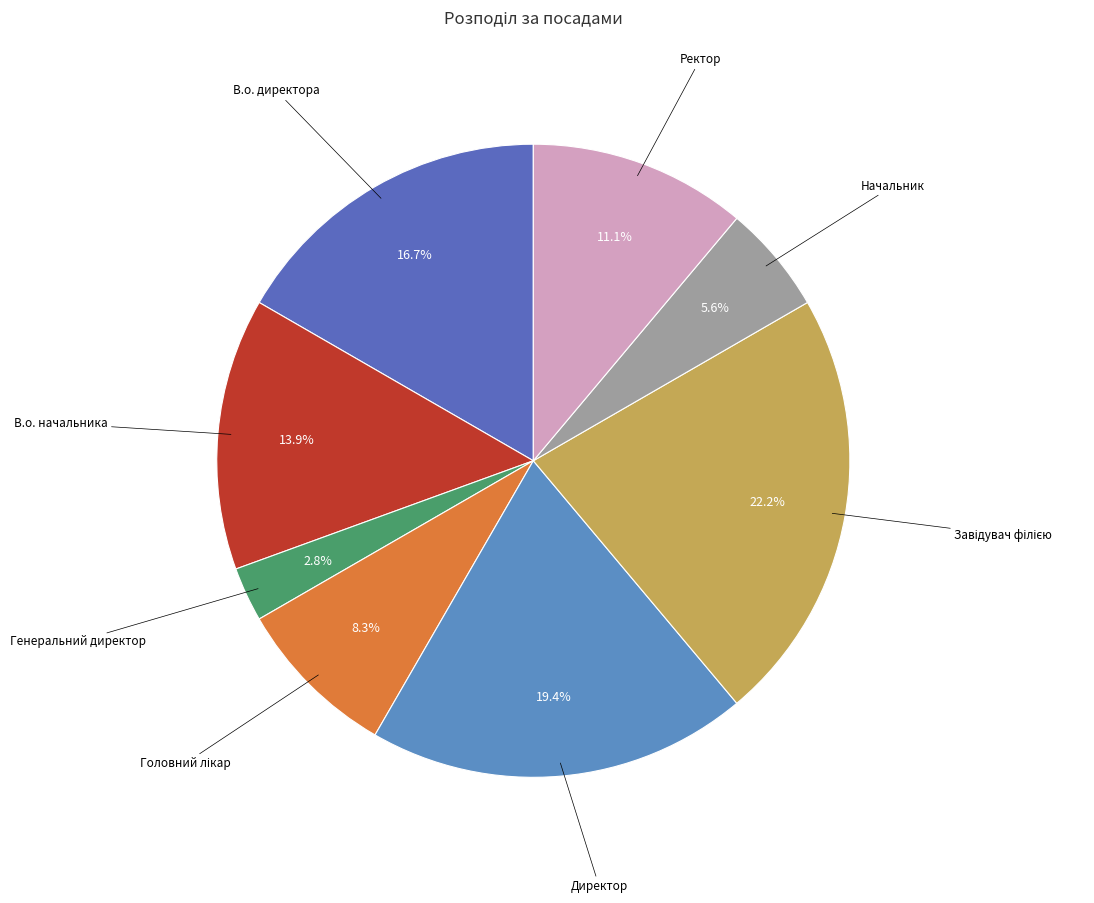

Do Ректор and Генеральний директор together represent more than half of the pie?

No